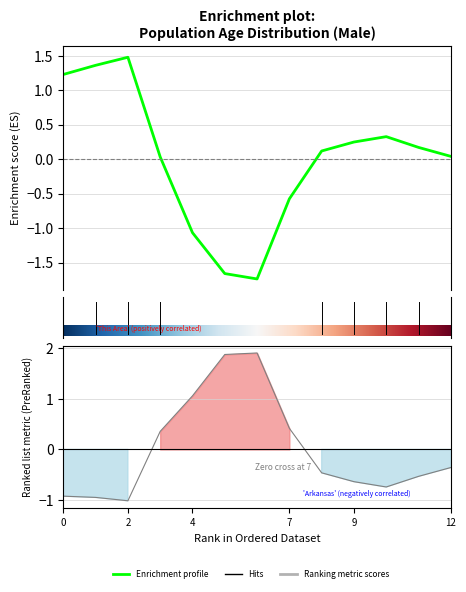

At how many categories does at least one series exceed 0?

13